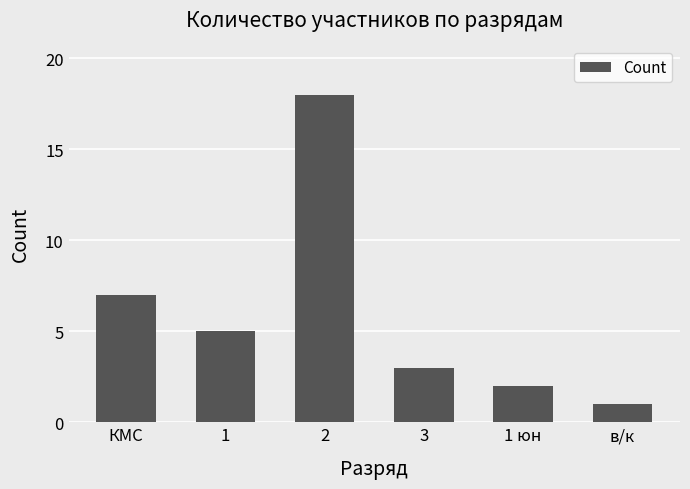

What is the sum of the values at КМС and 1?

12